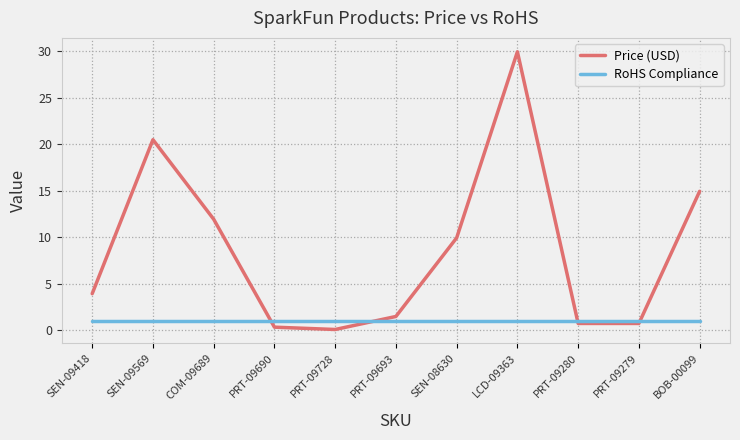

At which category is the sum across all series the highest?

LCD-09363